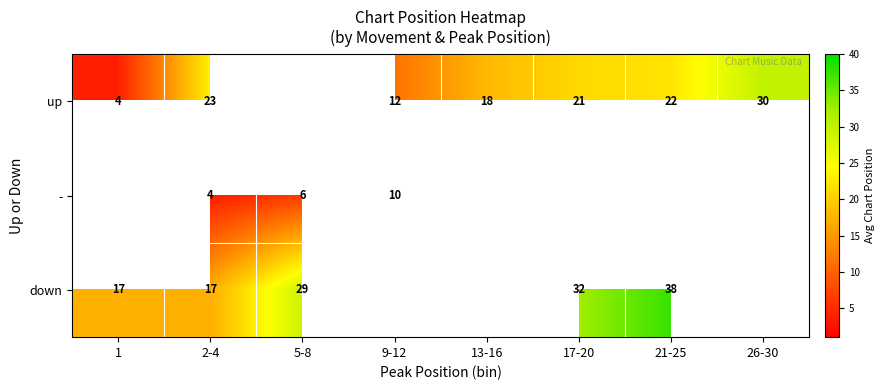

The down series shows 7 at 2-4. True or false?

False